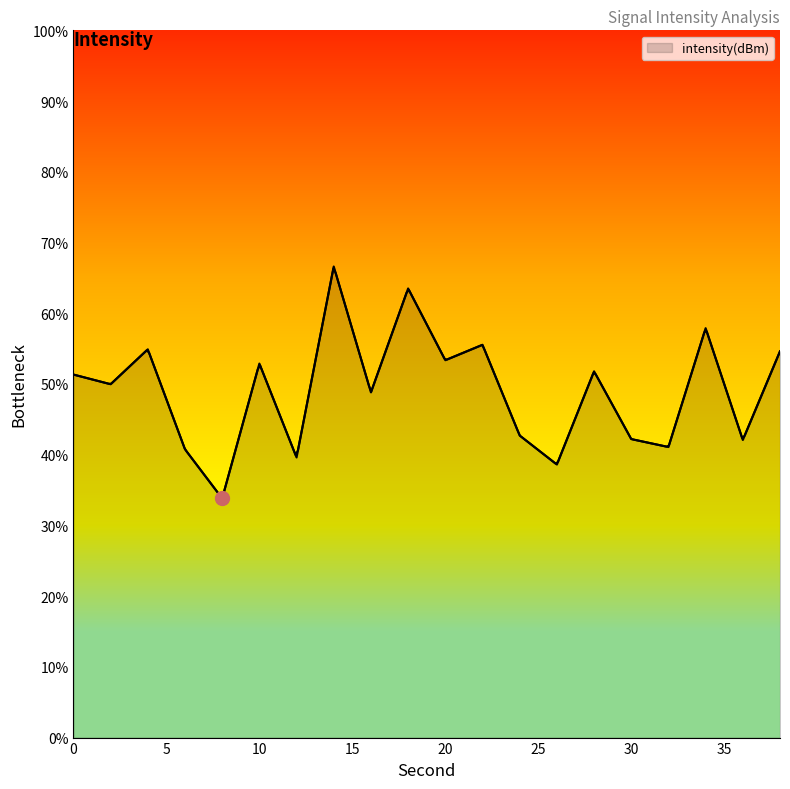

Which has a higher value, 36 or 12?

36